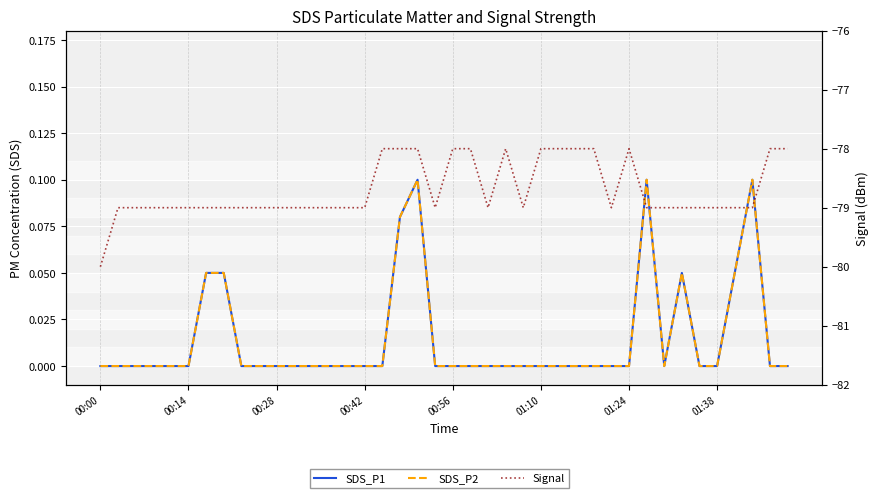

Reading left to right, list all the values displayed in this chart.

SDS_P1: 0.0	0.0	0.0	0.0	0.0	0.0	0.1	0.1	0.0	0.0	0.0	0.0	0.0	0.0	0.0	0.0	0.0	0.1	0.1	0.0	0.0	0.0	0.0	0.0	0.0	0.0	0.0	0.0	0.0	0.0	0.0	0.1	0.0	0.1	0.0	0.0	0.1	0.1	0.0	0.0
SDS_P2: 0.0	0.0	0.0	0.0	0.0	0.0	0.1	0.1	0.0	0.0	0.0	0.0	0.0	0.0	0.0	0.0	0.0	0.1	0.1	0.0	0.0	0.0	0.0	0.0	0.0	0.0	0.0	0.0	0.0	0.0	0.0	0.1	0.0	0.1	0.0	0.0	0.1	0.1	0.0	0.0
Signal: -80.0	-79.0	-79.0	-79.0	-79.0	-79.0	-79.0	-79.0	-79.0	-79.0	-79.0	-79.0	-79.0	-79.0	-79.0	-79.0	-78.0	-78.0	-78.0	-79.0	-78.0	-78.0	-79.0	-78.0	-79.0	-78.0	-78.0	-78.0	-78.0	-79.0	-78.0	-79.0	-79.0	-79.0	-79.0	-79.0	-79.0	-79.0	-78.0	-78.0